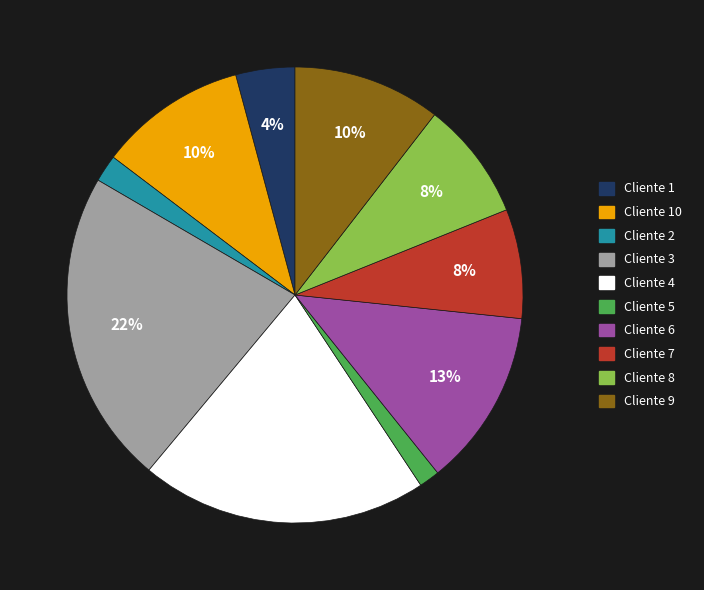

True or false: Cliente 5 accounts for 10% of the total.

False